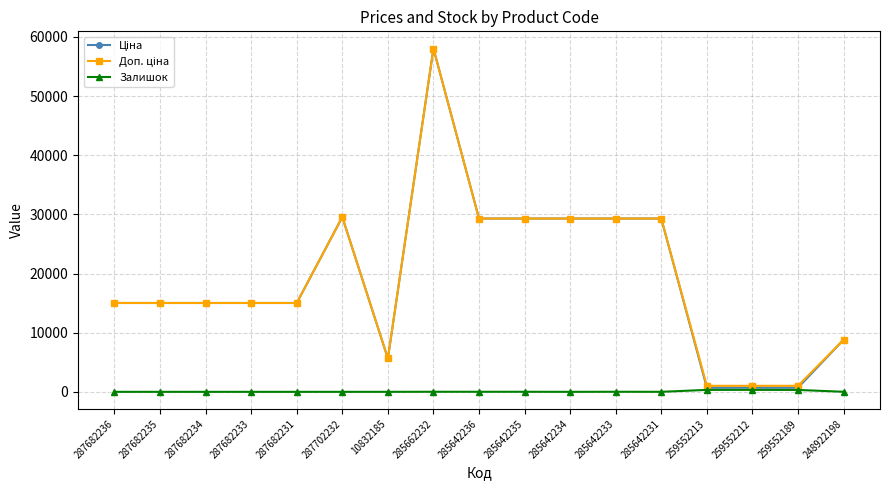

At which category does the chart reach its peak across all series?

285662232